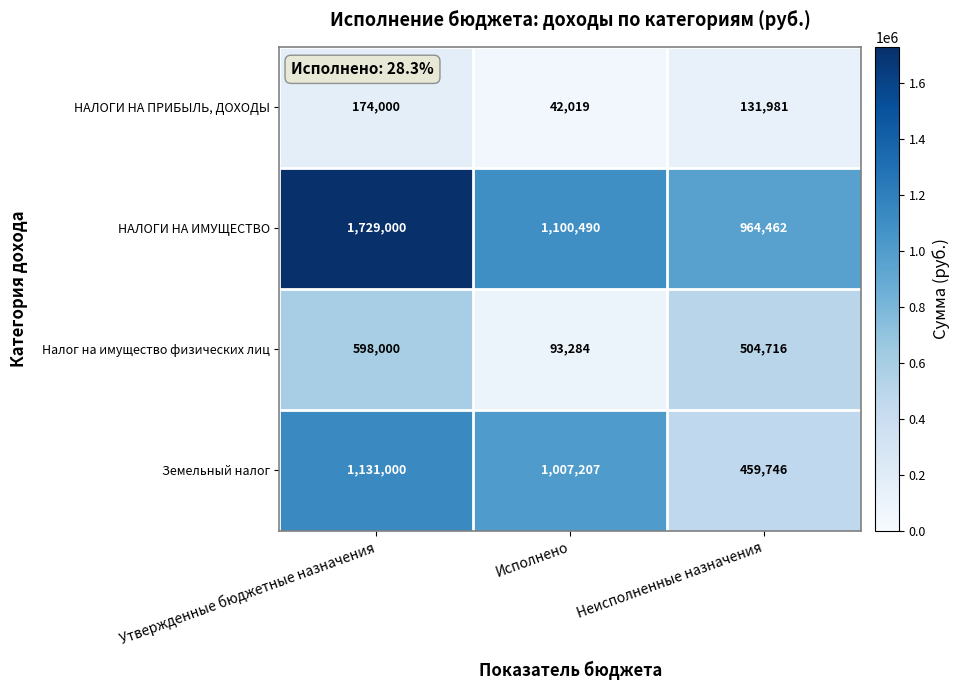

At Исполнено, list the series in order from smallest to largest.

НАЛОГИ НА ПРИБЫЛЬ, ДОХОДЫ, Налог на имущество физических лиц, Земельный налог, НАЛОГИ НА ИМУЩЕСТВО